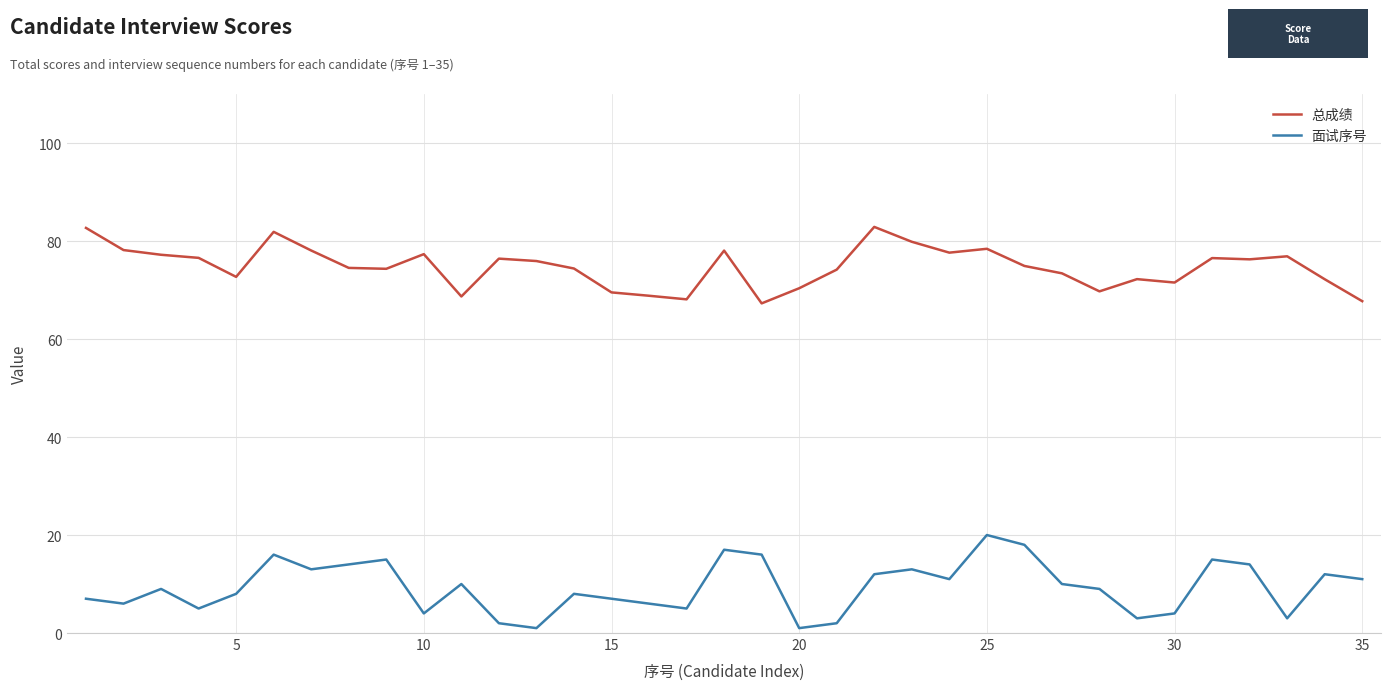

How many categories are shown in the chart?

35